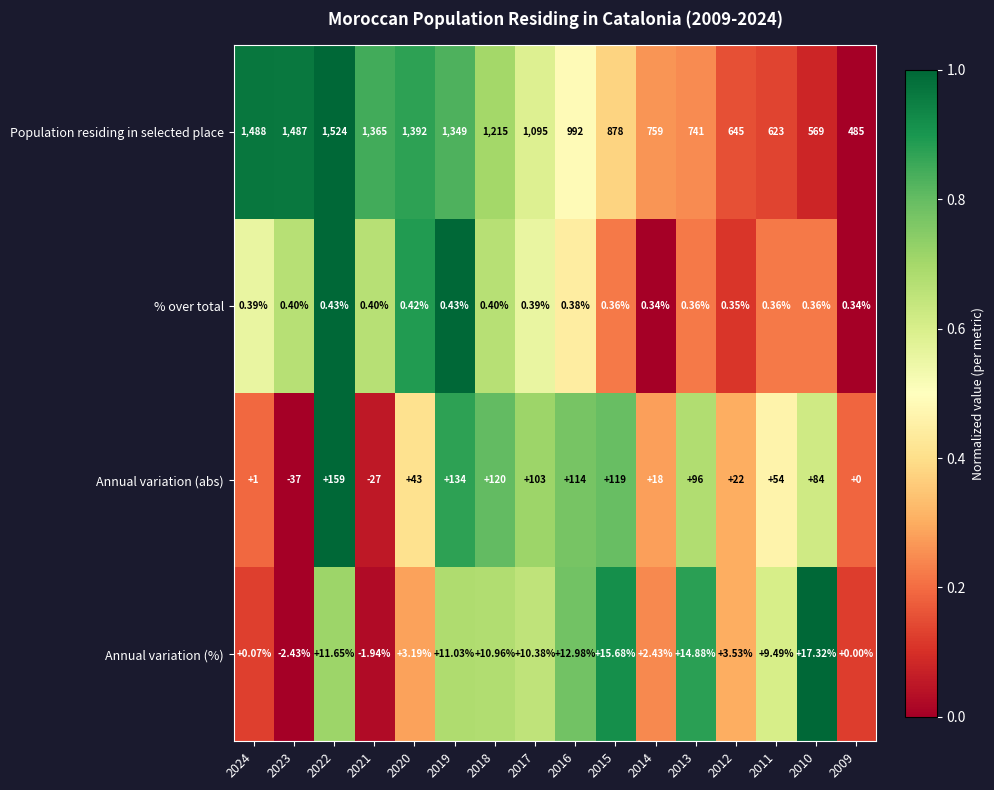

Which series has the largest total across all categories?

Population residing in selected place